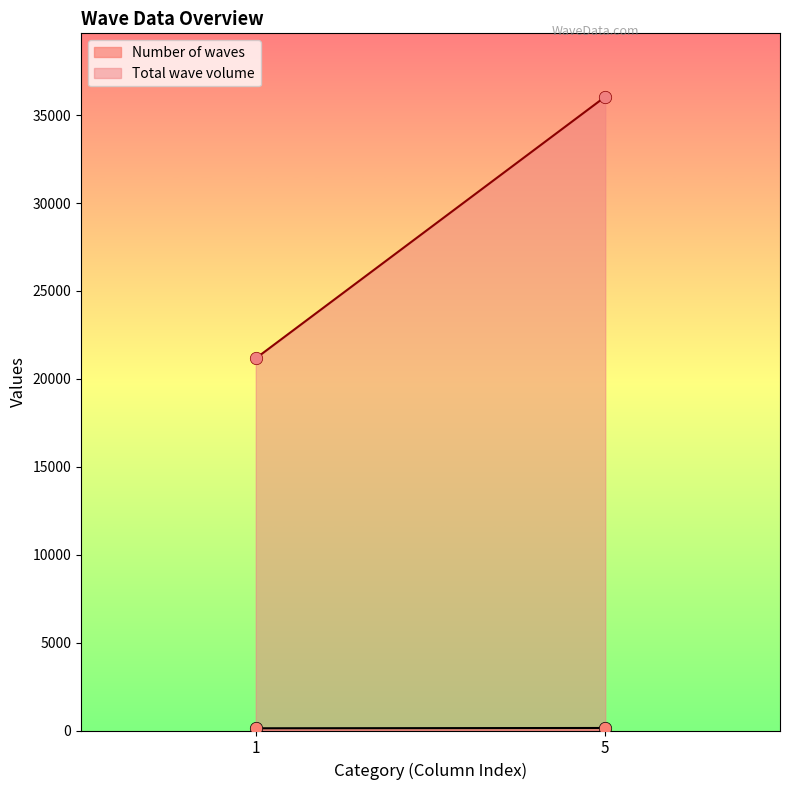

Which series contains the lowest Y value?

Number of waves